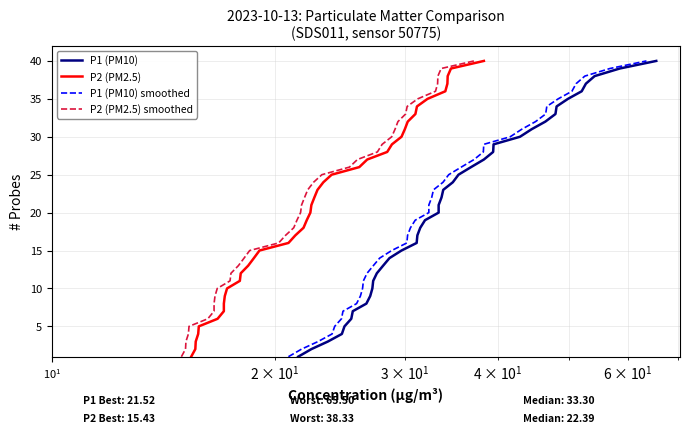

True or false: P1 (PM10) smoothed has more than 2 points higher than both neighbors.

False